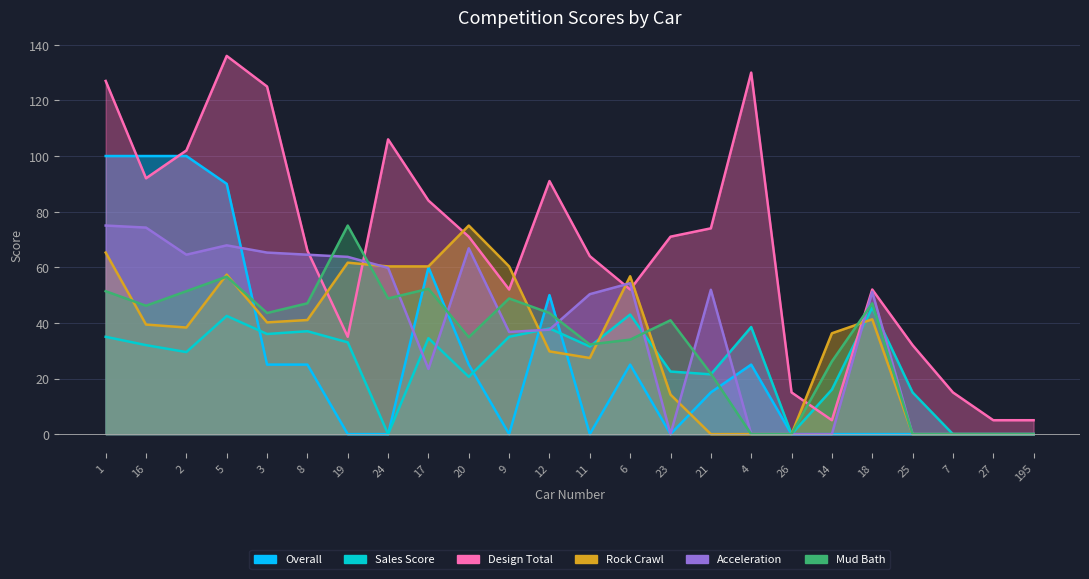

What is the label of the 23rd point from the left?

27